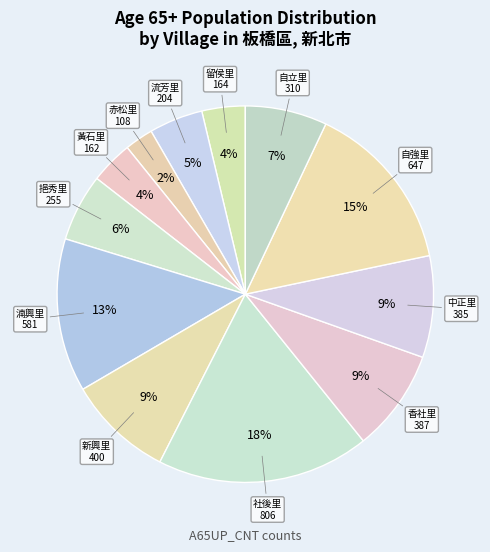

How many segments does this pie chart have?

12